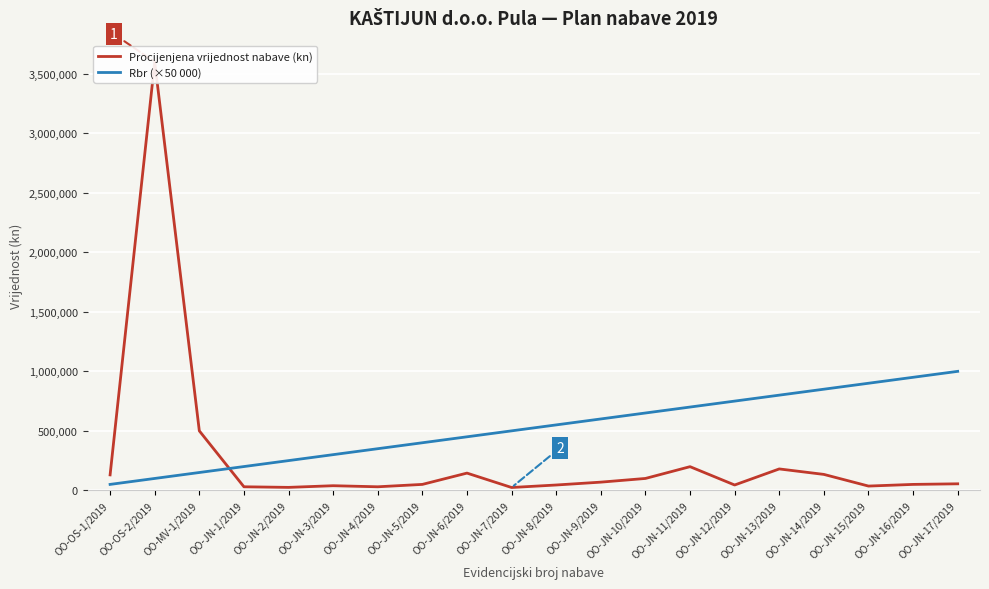

What is the value of the Rbr (×50 000) point at the 13th from the left?

650000